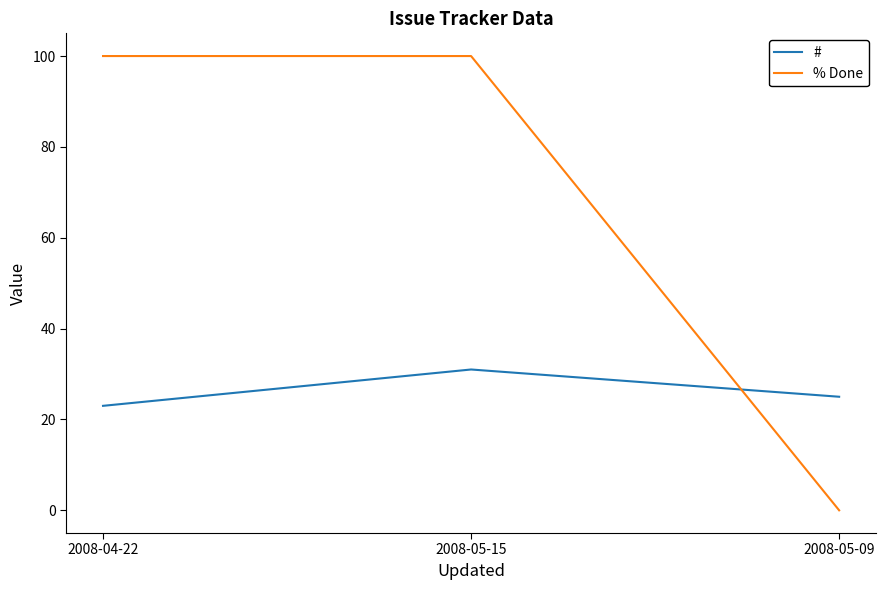

The value of # at 2008-04-22 is 16. True or false?

False